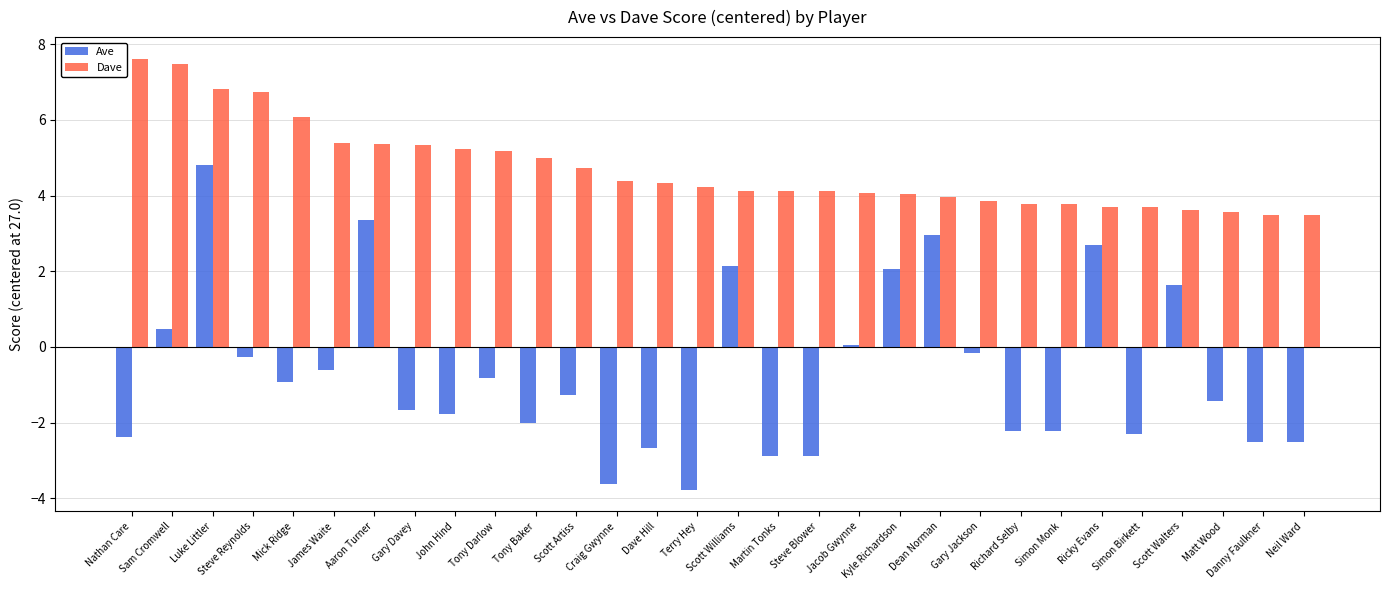

Rank the series by their average value, from highest to lowest.

Dave, Ave